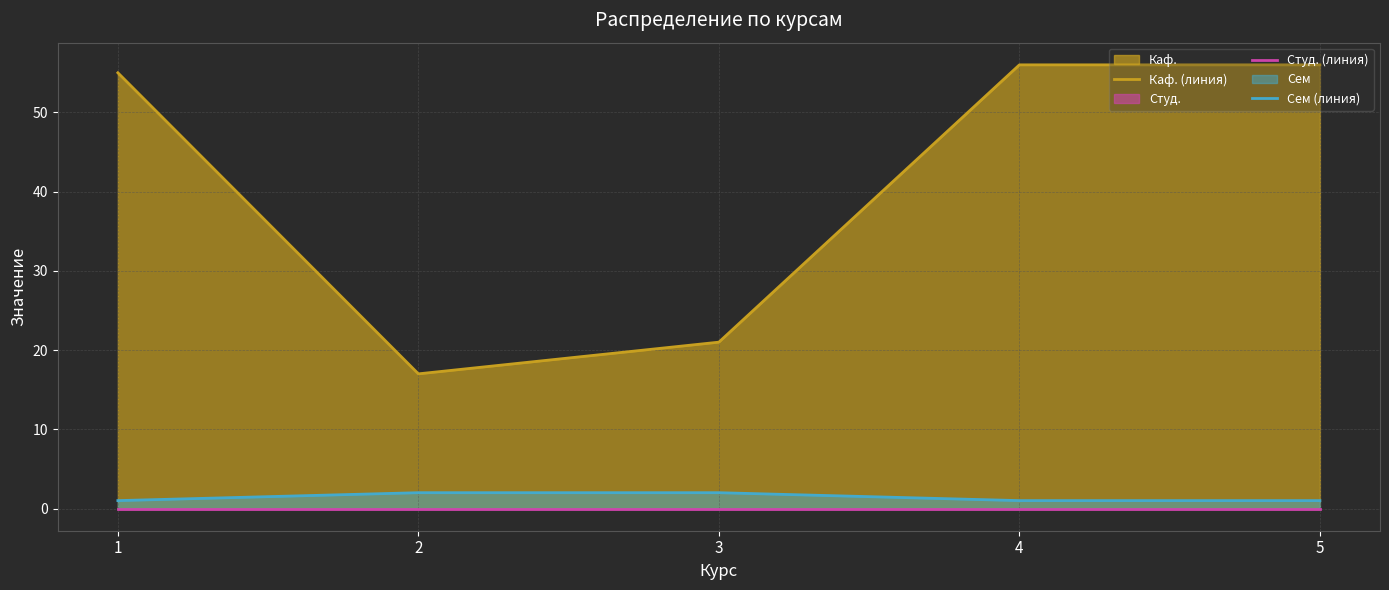

True or false: Студ. (линия) and Сем (линия) intersect in this chart.

False